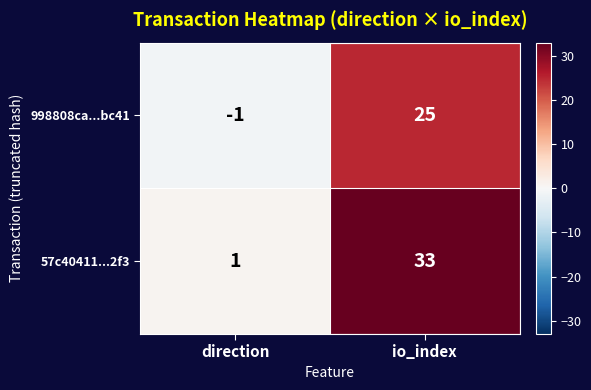

Is it true that 57c40411...2f3 equals 53 at io_index?

False